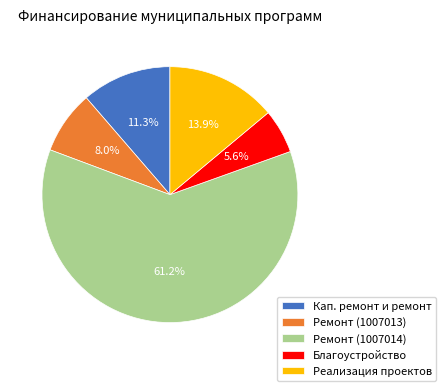

Which has a higher value, Благоустройство or Ремонт (1007014)?

Ремонт (1007014)